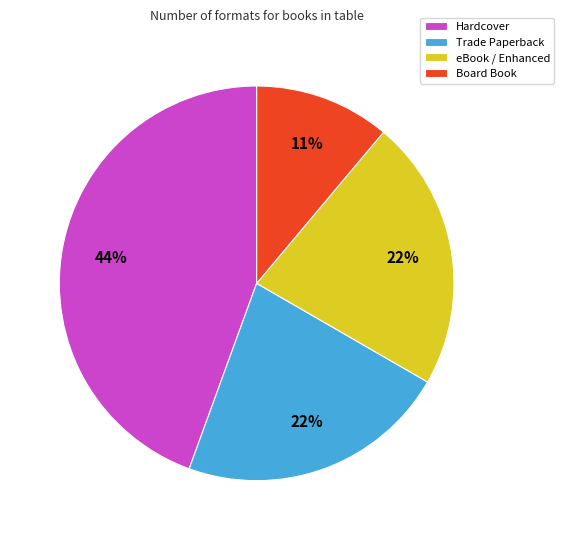

The Hardcover slice represents 44% of the pie. True or false?

True